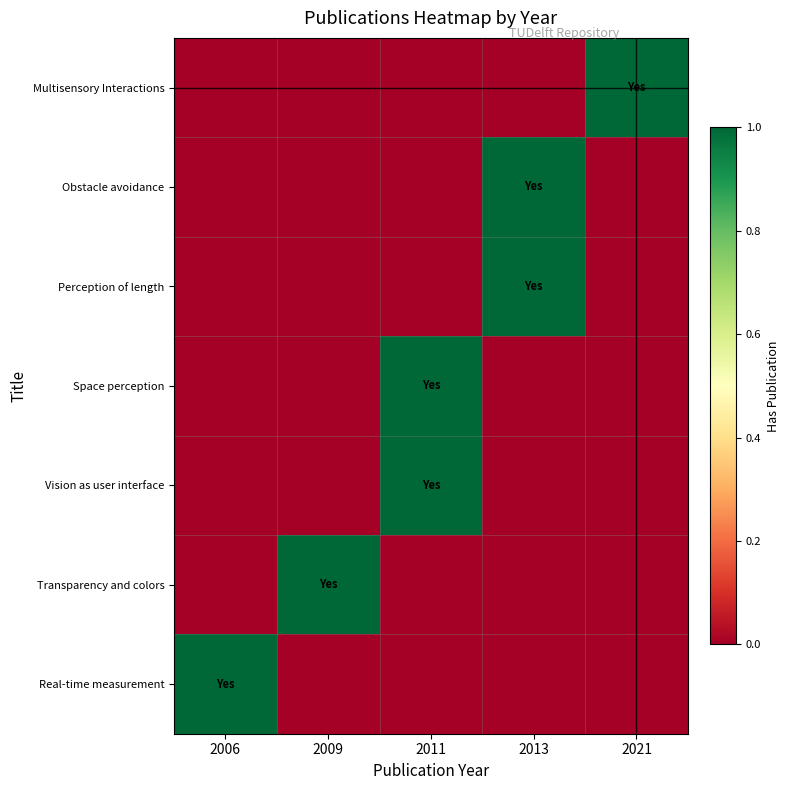

What is the greatest value displayed?

1